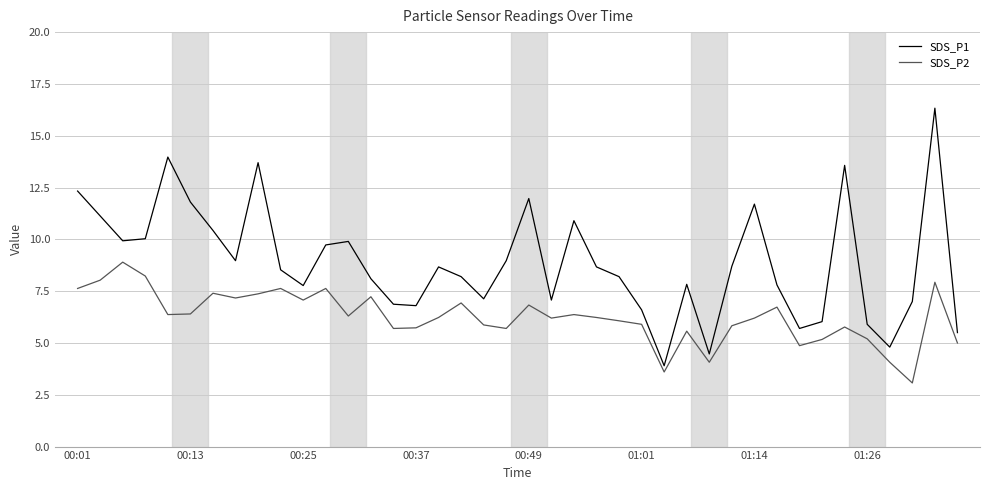

What is the smallest value displayed?

3.1